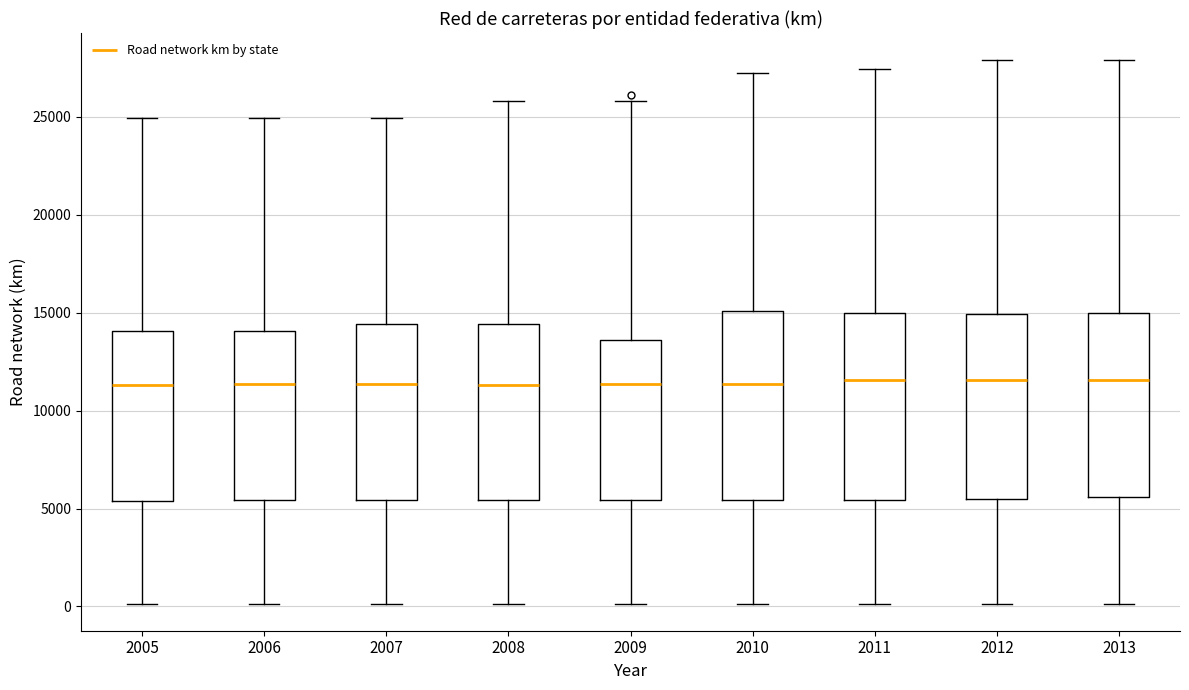

Reading left to right, transcribe this box plot: for each box, give where its median line is, the range the box spans, and where its two whiskers end, as read against the y-axis. The values are not printed on the chart, so give them approximately, as read against the axis.

2005: median 11500, box 5500 to 14000, whiskers 0 to 25000
2006: median 11500, box 5500 to 14000, whiskers 0 to 25000
2007: median 11500, box 5500 to 14500, whiskers 0 to 25000
2008: median 11500, box 5500 to 14500, whiskers 0 to 26000
2009: median 11500, box 5500 to 13500, whiskers 0 to 26000
2010: median 11500, box 5500 to 15000, whiskers 0 to 27000
2011: median 11500, box 5500 to 15000, whiskers 0 to 27500
2012: median 11500, box 5500 to 15000, whiskers 0 to 28000
2013: median 11500, box 5500 to 15000, whiskers 0 to 28000